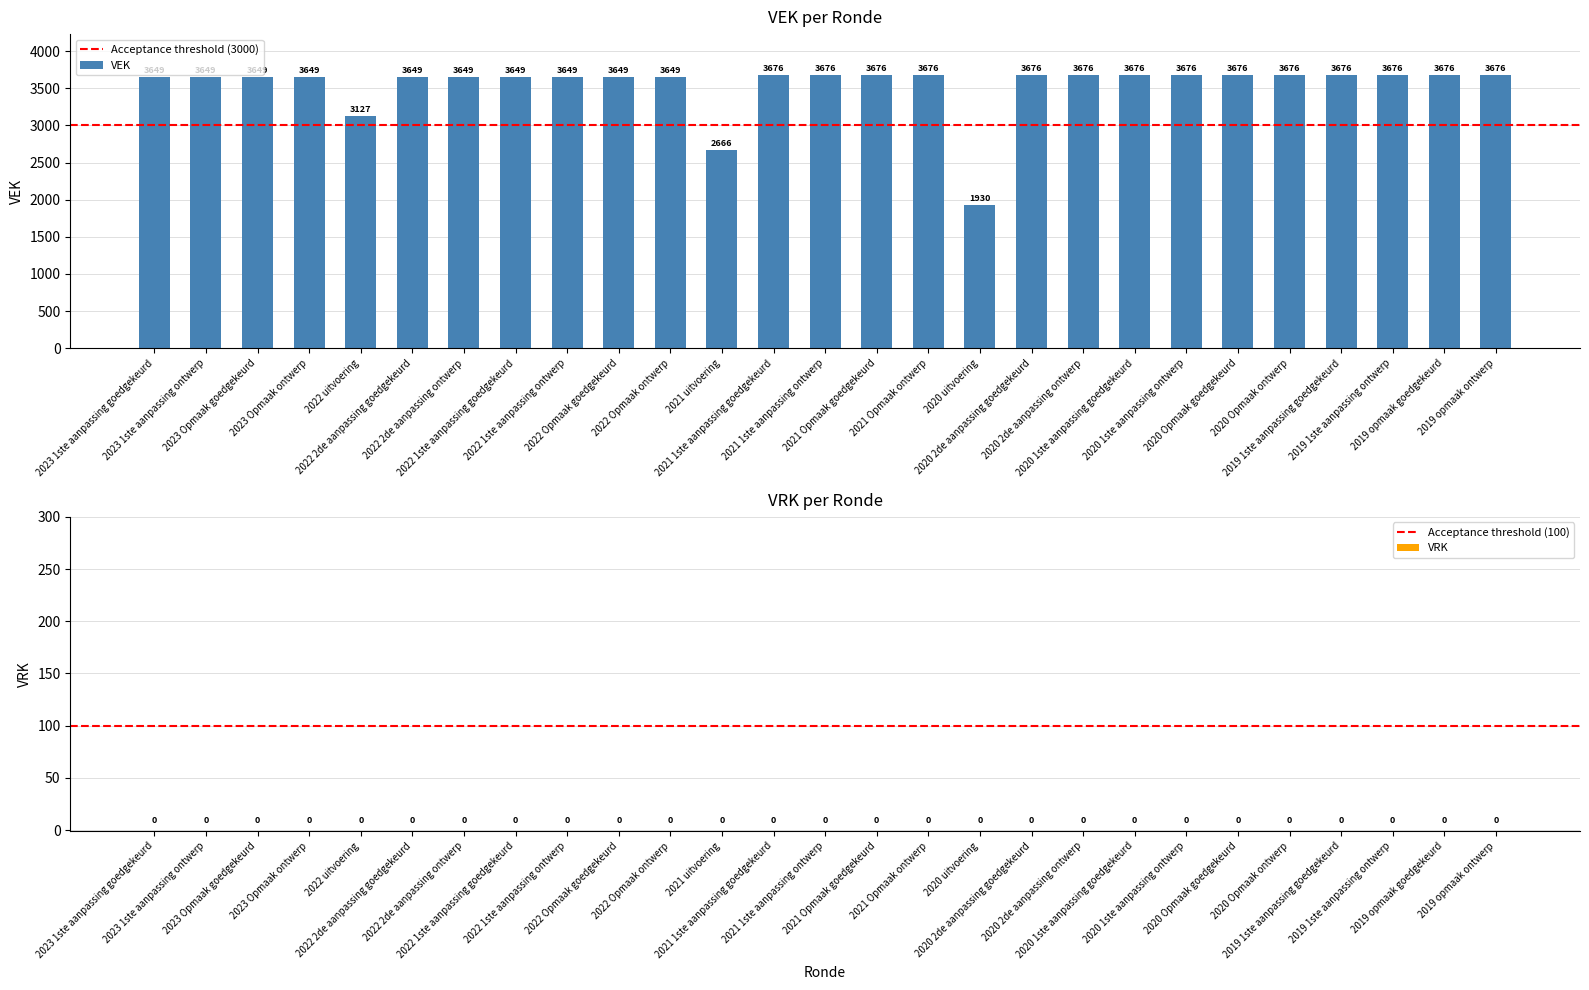

The value at 2020 1ste aanpassing ontwerp is 3676. True or false?

True